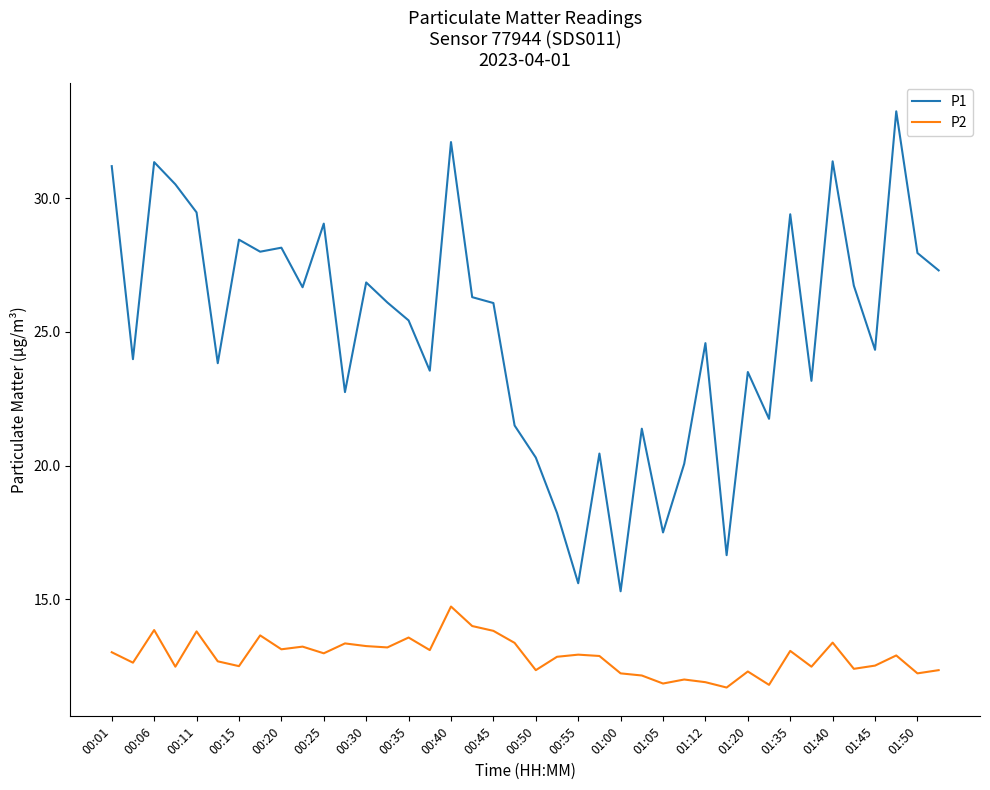

True or false: P1 and P2 cross at least once.

False